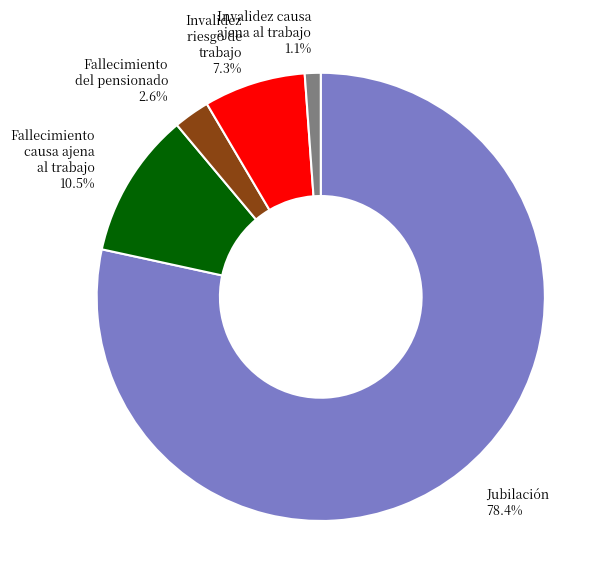

Which has a higher value, Fallecimiento causa ajena al trabajo 10.5% or Jubilación 78.4%?

Jubilación 78.4%